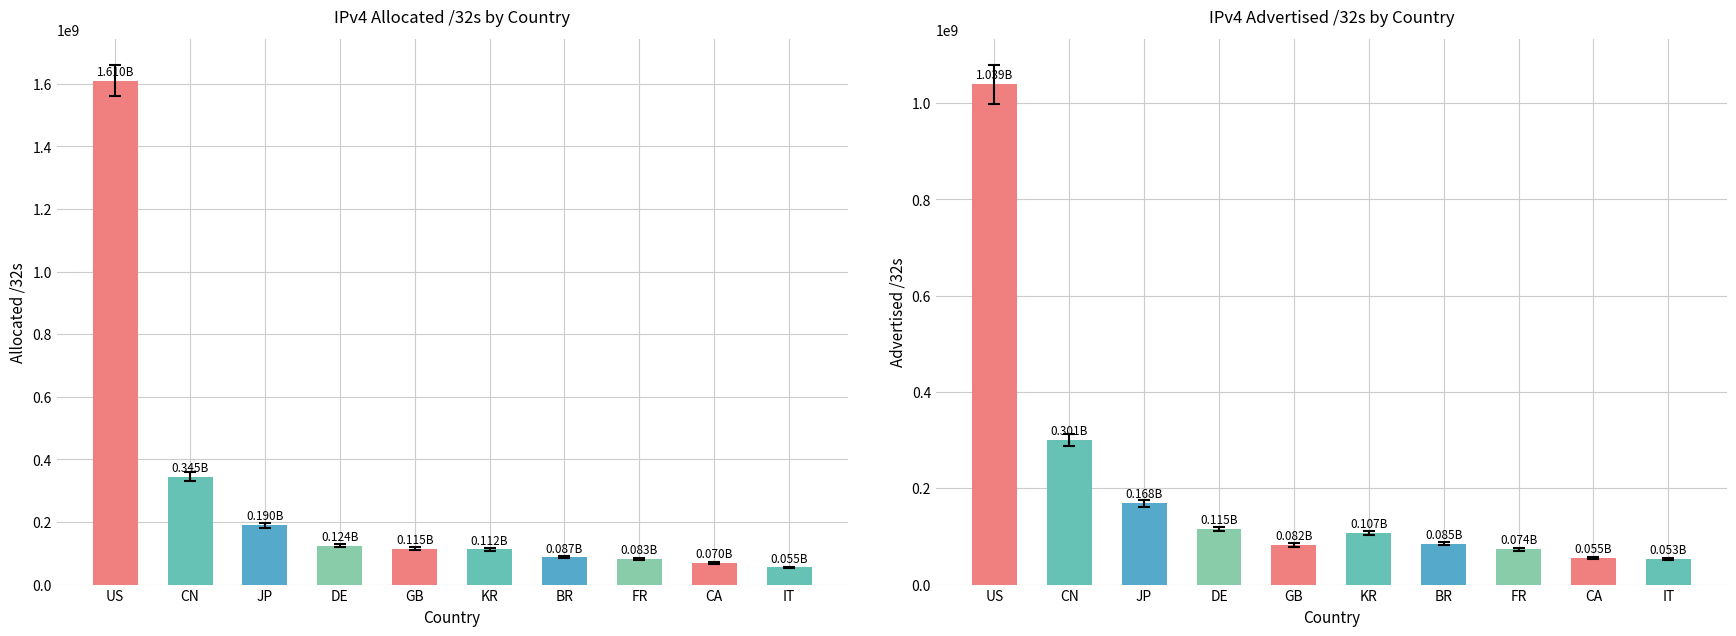

Reading left to right, extract all data points from this chart.

Allocated /32s: 1610145536	344897792	190086144	124372864	114615576	112483584	87115520	82729232	69518336	55046464
Advertised /32s: 1039067136	300581888	168449280	114751488	82453248	106690560	84604672	73516544	55194880	53250816